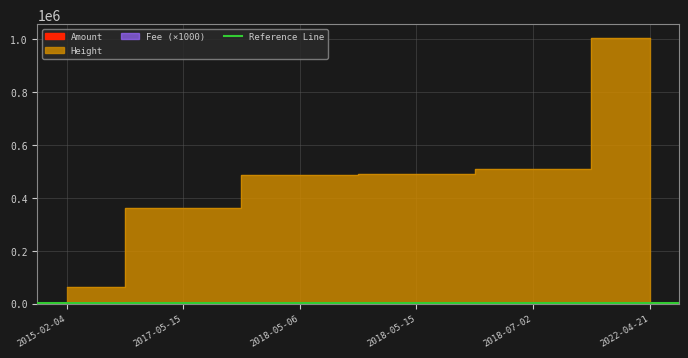

What is the label of the 2nd point from the left?

2017-05-15